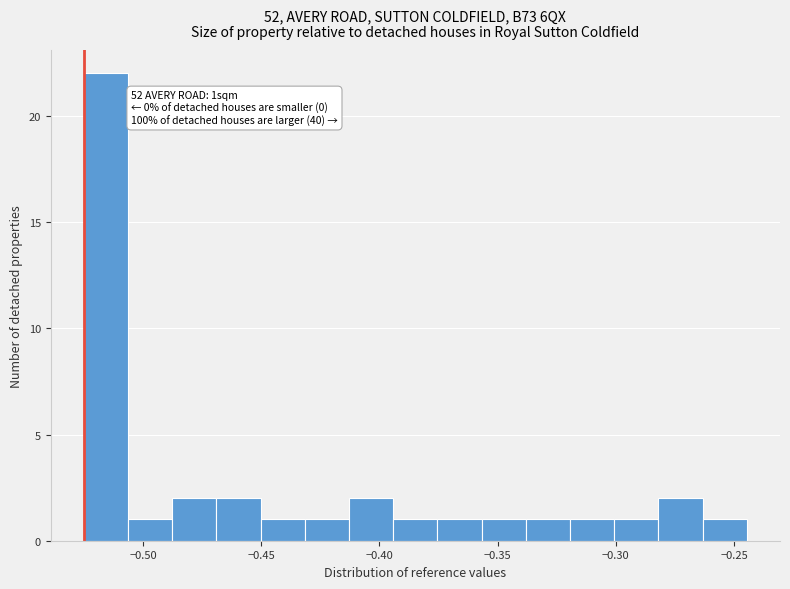

Read against the x-axis, roughly where is the centre of the tallest bar?

-0.515